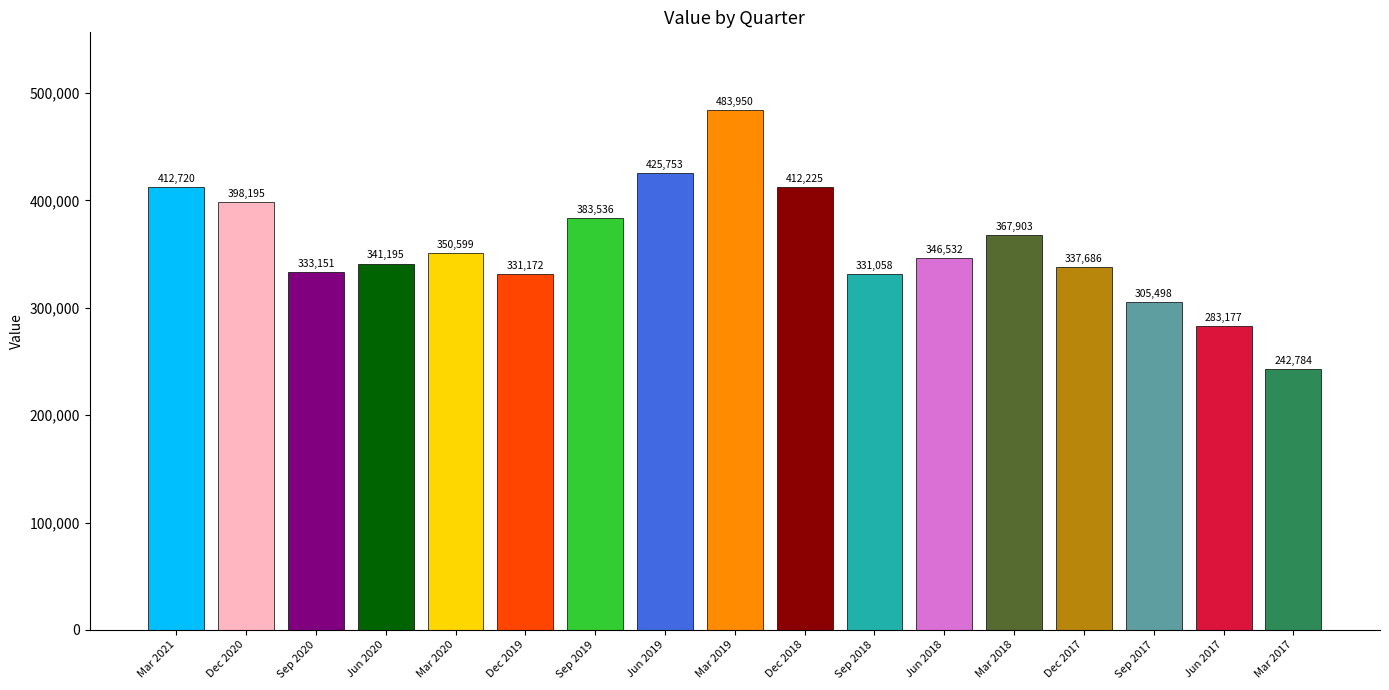

Reading left to right, transcribe all the data shown in this chart.

412720	398195	333151	341195	350599	331172	383536	425753	483950	412225	331058	346532	367903	337686	305498	283177	242784